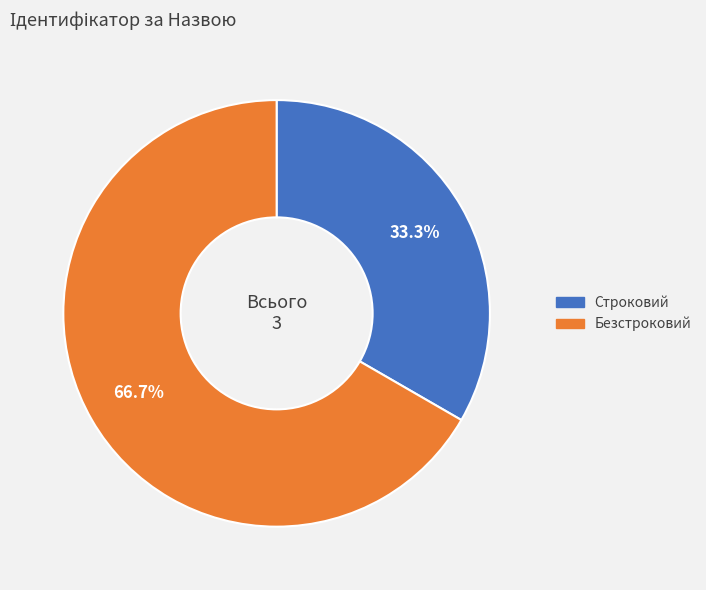

What is the majority slice?

Безстроковий